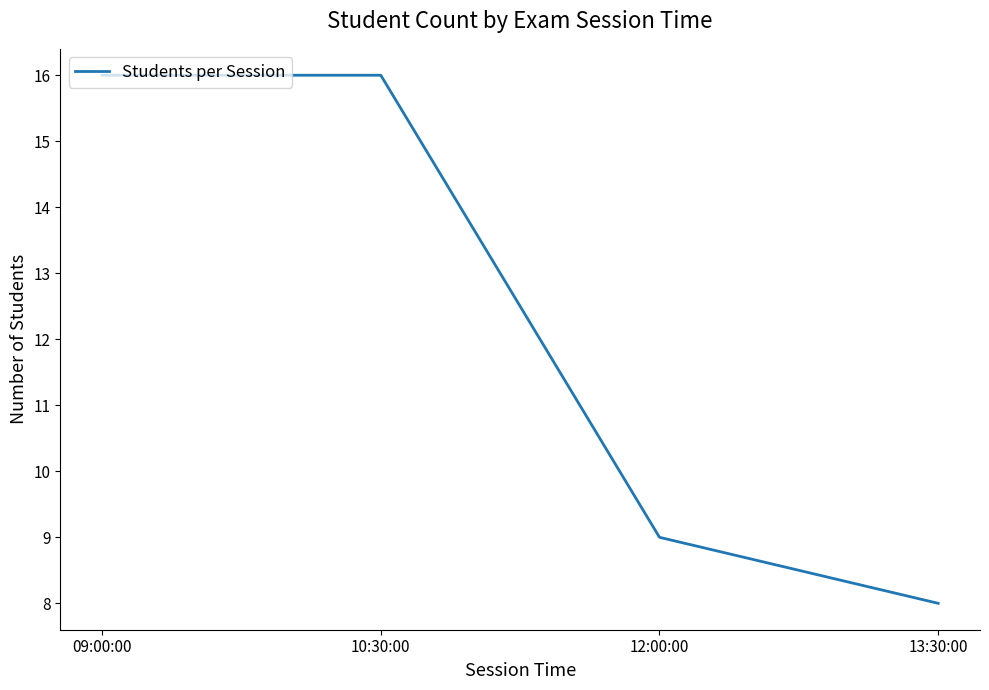

Reading left to right, extract all data points from this chart.

16	16	9	8